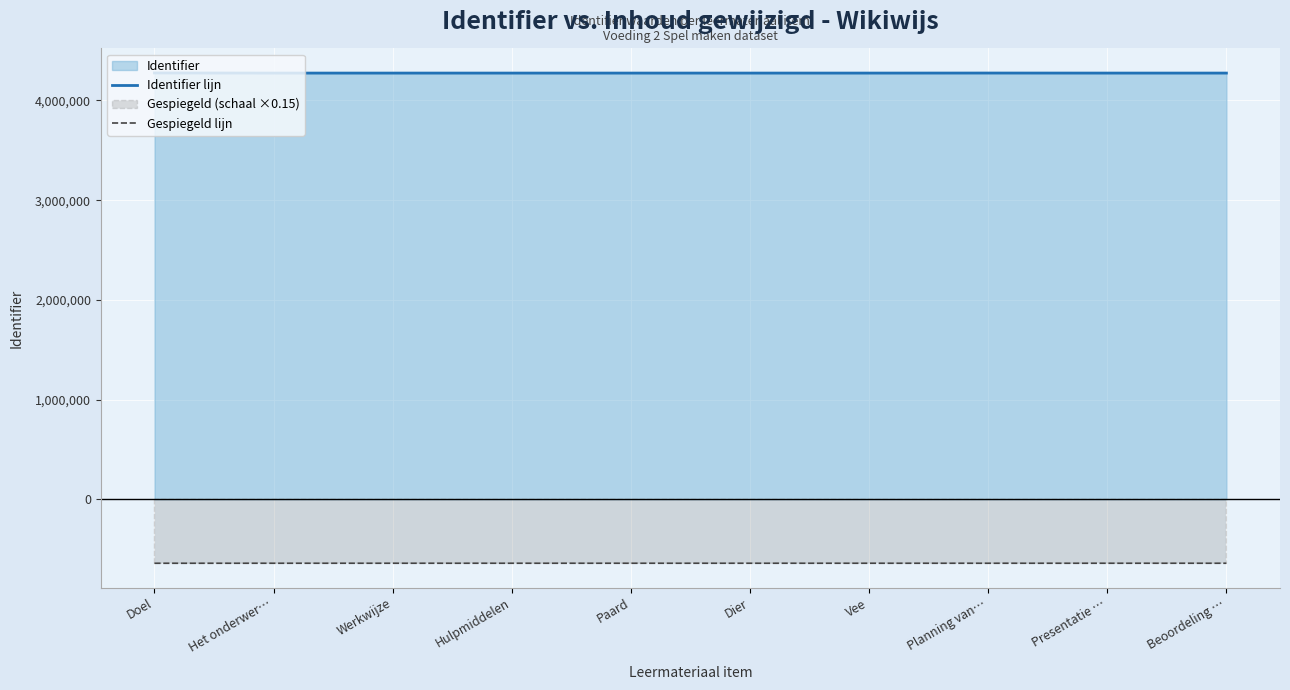

True or false: Identifier lijn and Gespiegeld lijn cross at least once.

False